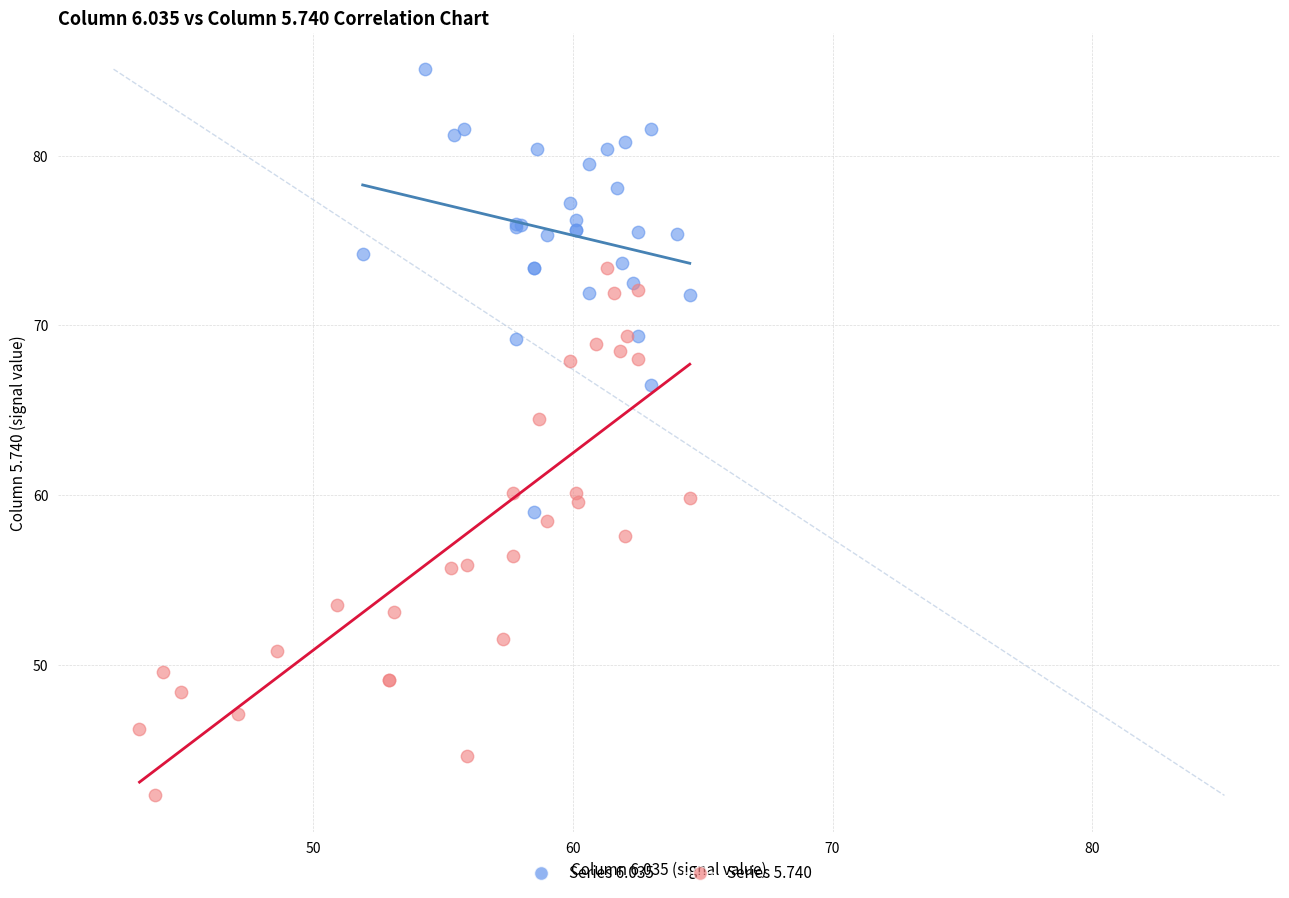

Which series has the widest spread of Y values?

Series 5.740